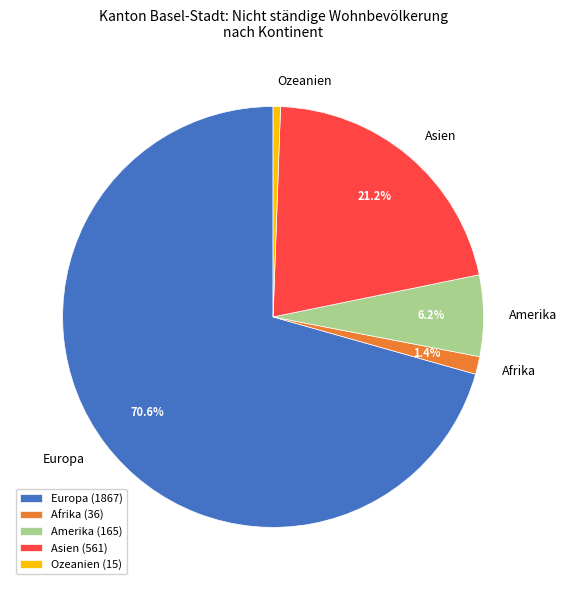

What is the majority slice?

Europa